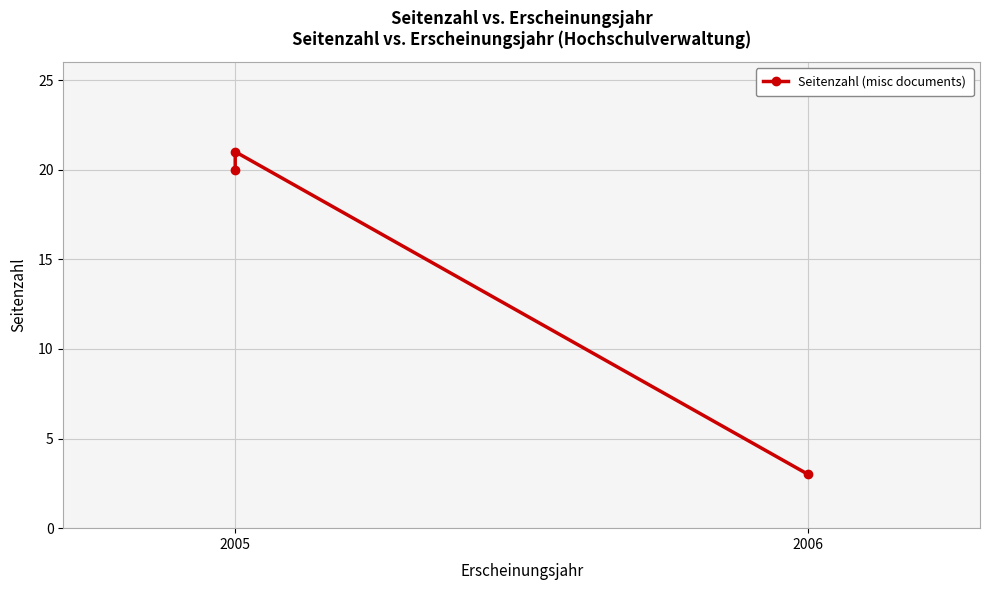

What is the label of the 2nd point from the right?

2006